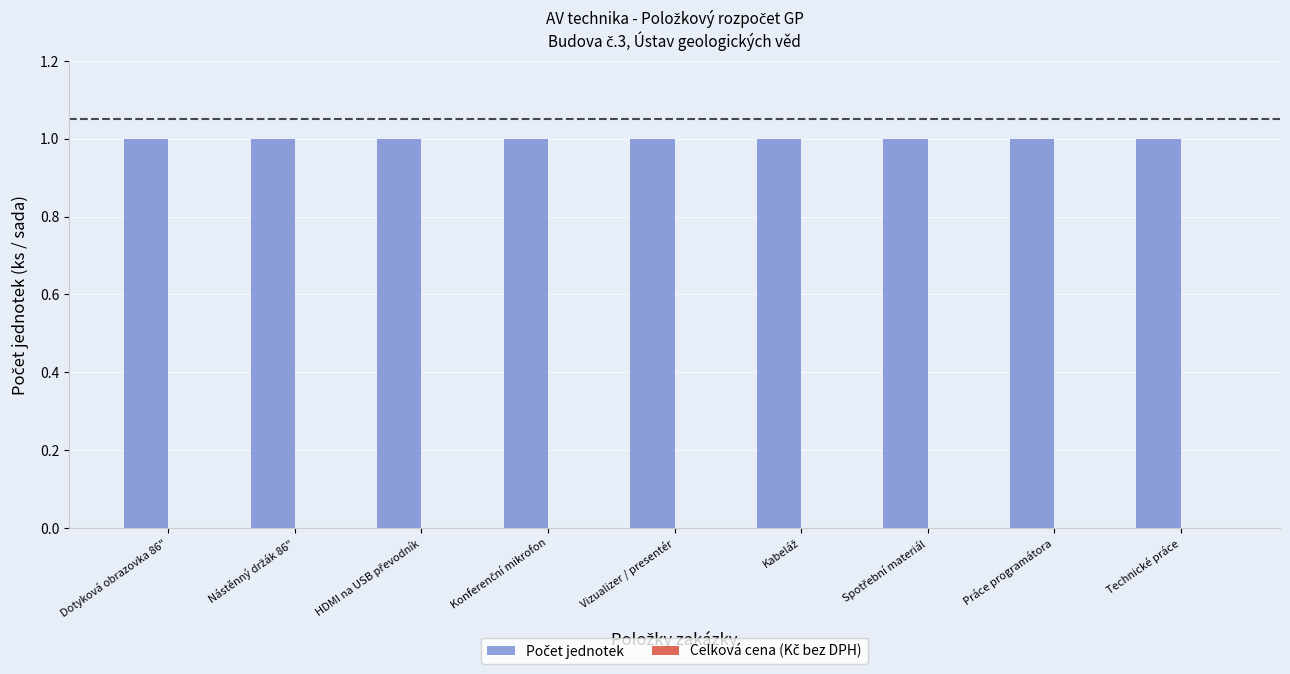

How many series are shown in this chart?

2